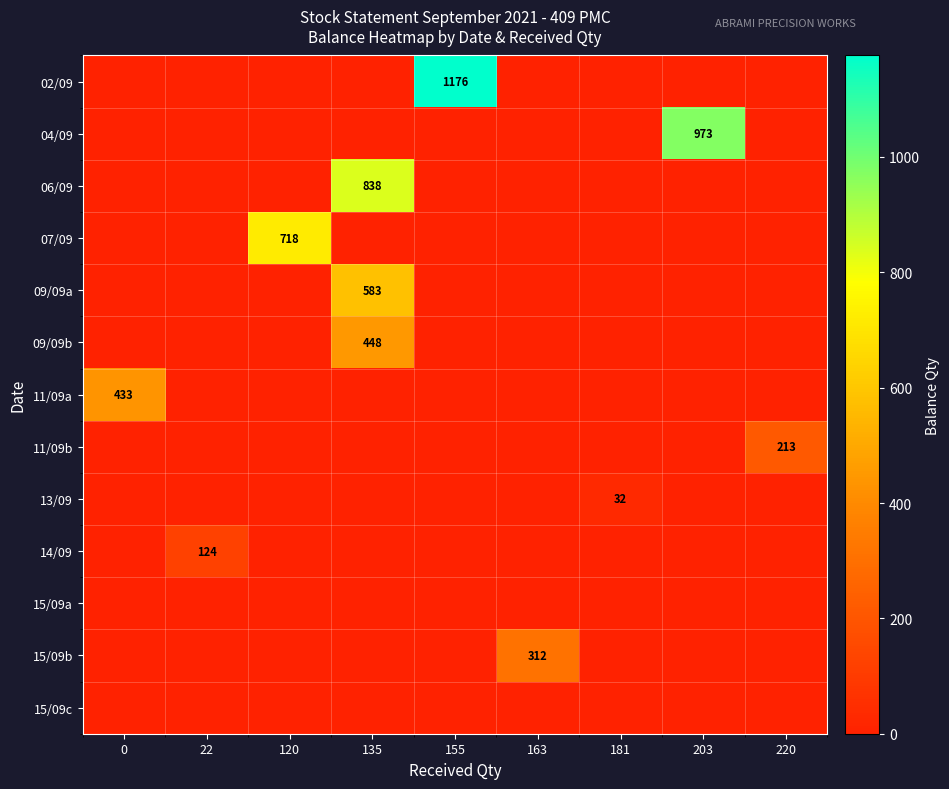

What is the greatest value displayed?

1176